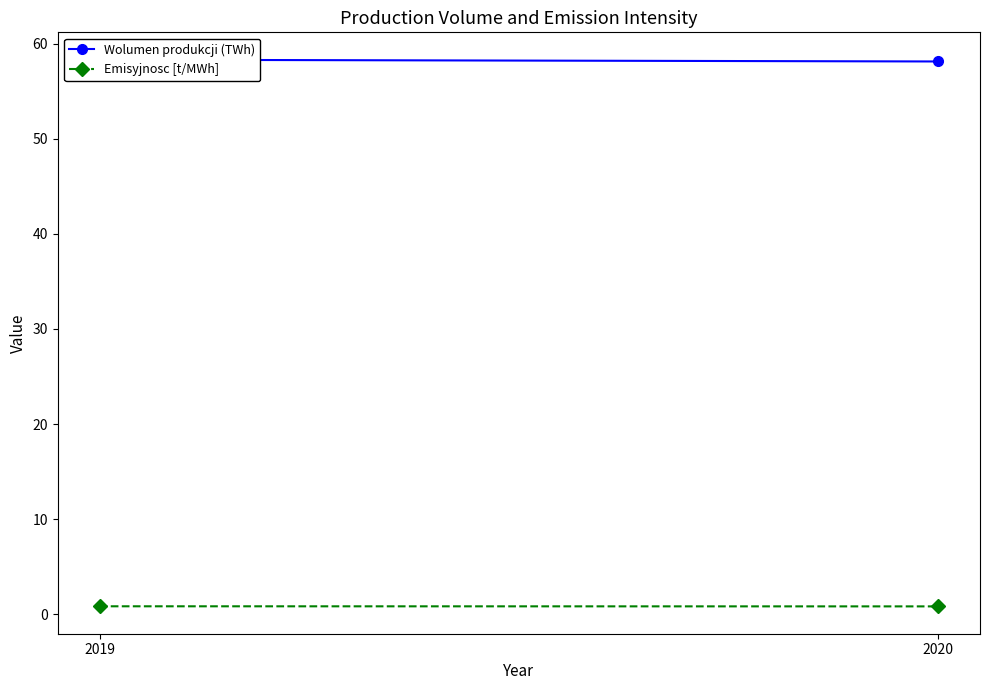

Reading left to right, transcribe all the data shown in this chart.

Wolumen produkcji (TWh): 58.3	58.1
Emisyjnosc [t/MWh]: 0.8	0.8